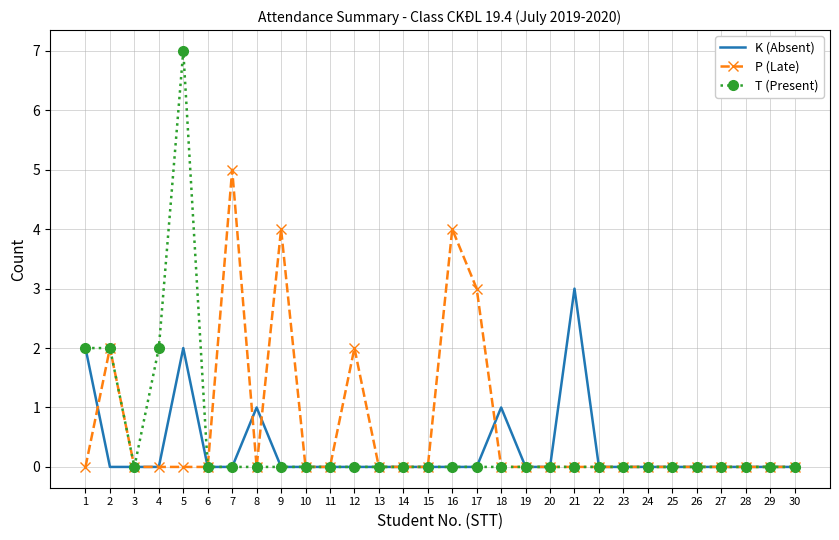

Which category has the highest value in the T (Present) series?

5